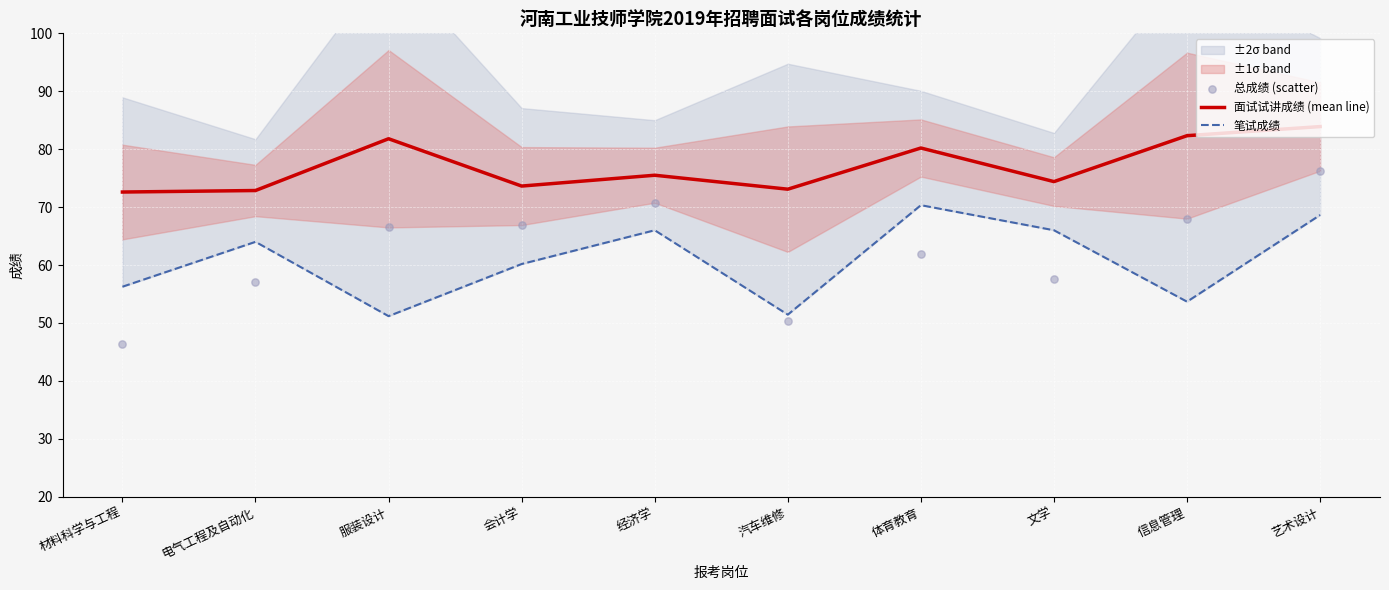

Which series contains the highest Y value?

面试试讲成绩 (mean line)